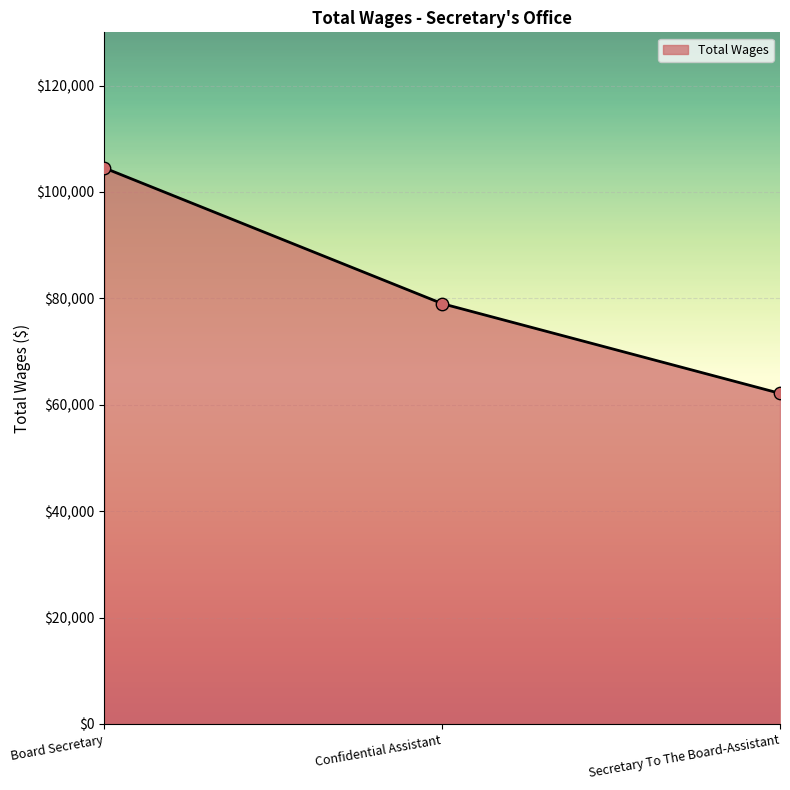

What is the change in value from Board Secretary to Secretary To The Board-Assistant?

-42365